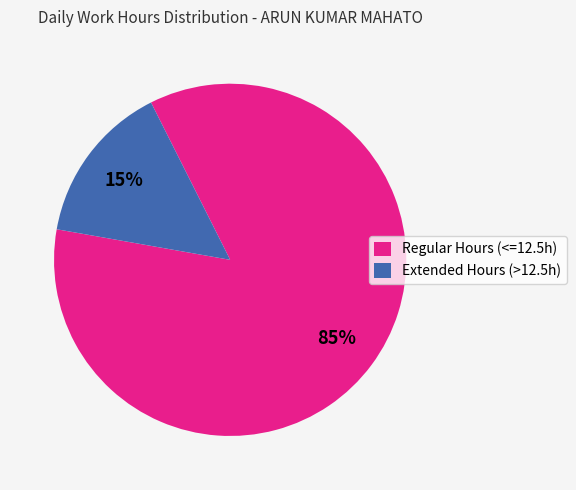

Between Regular Hours (<=12.5h) and Extended Hours (>12.5h), which is larger?

Regular Hours (<=12.5h)